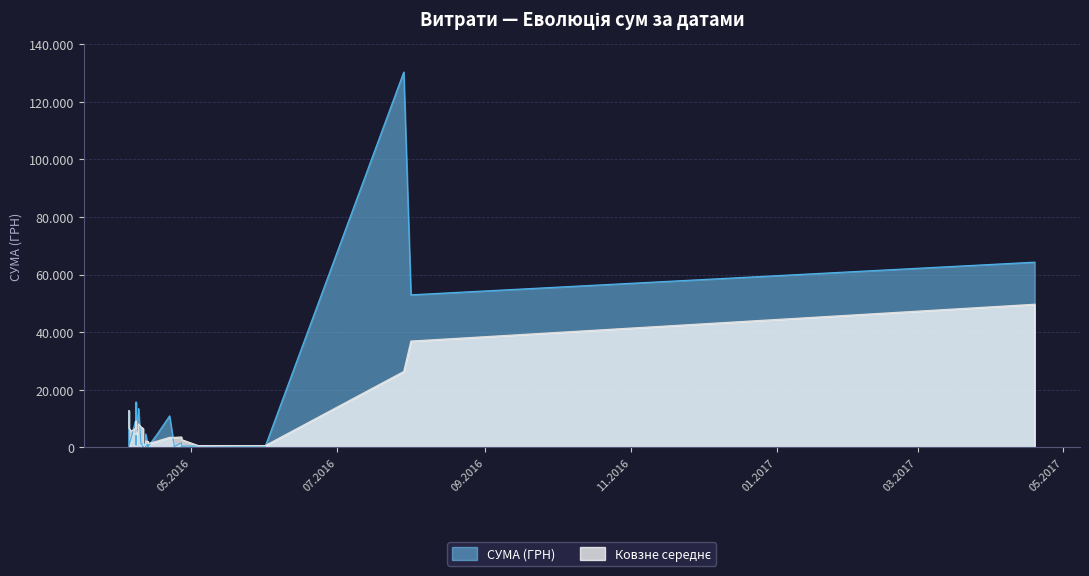

Is it true that the value at 01.08.2016 is 52936.8?

True